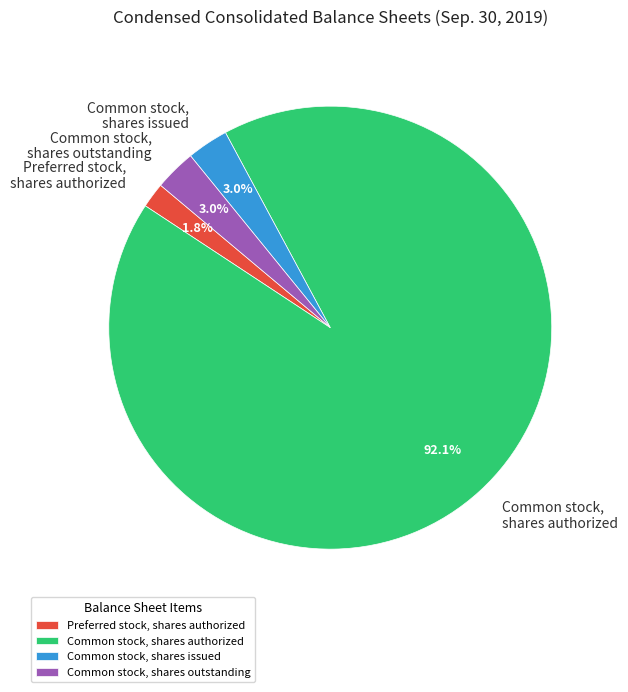

To the nearest percent, what is the difference between the largest and smallest slice percentages?

90%